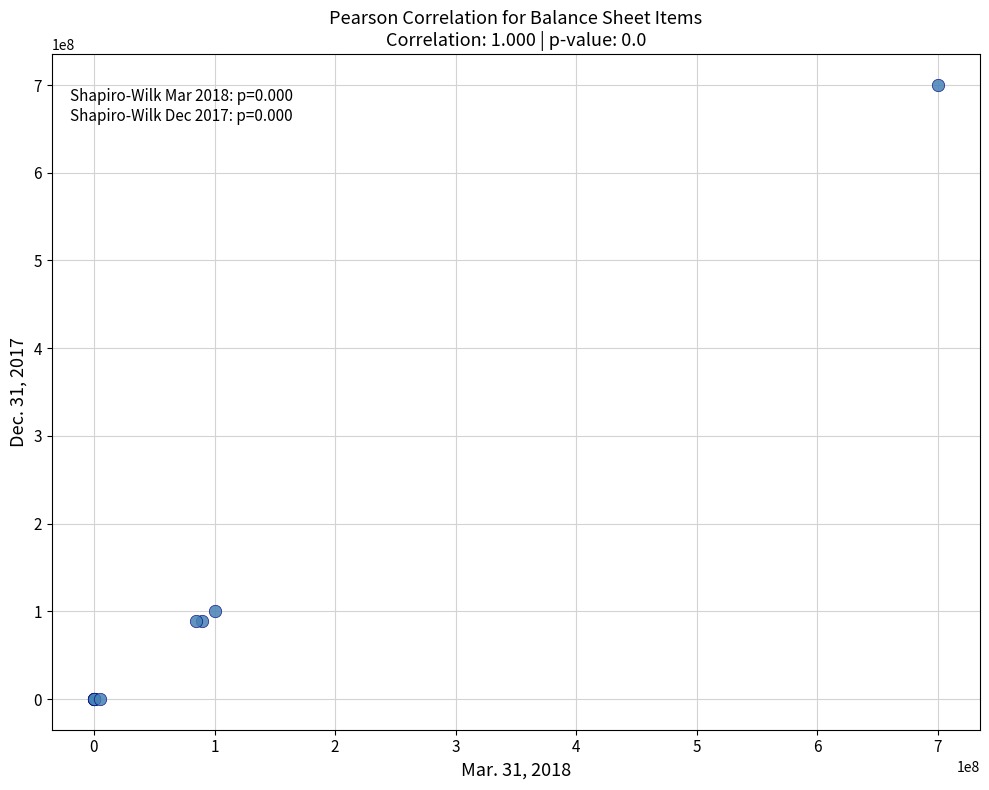

What Y value in the scatter plot is closest to 350000000?

100000000.0